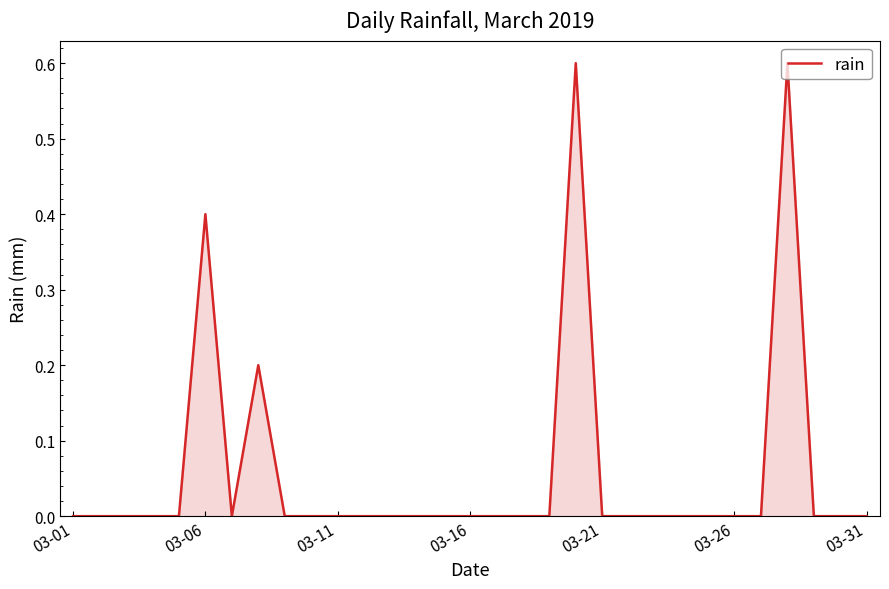

What is the greatest value displayed?

0.6